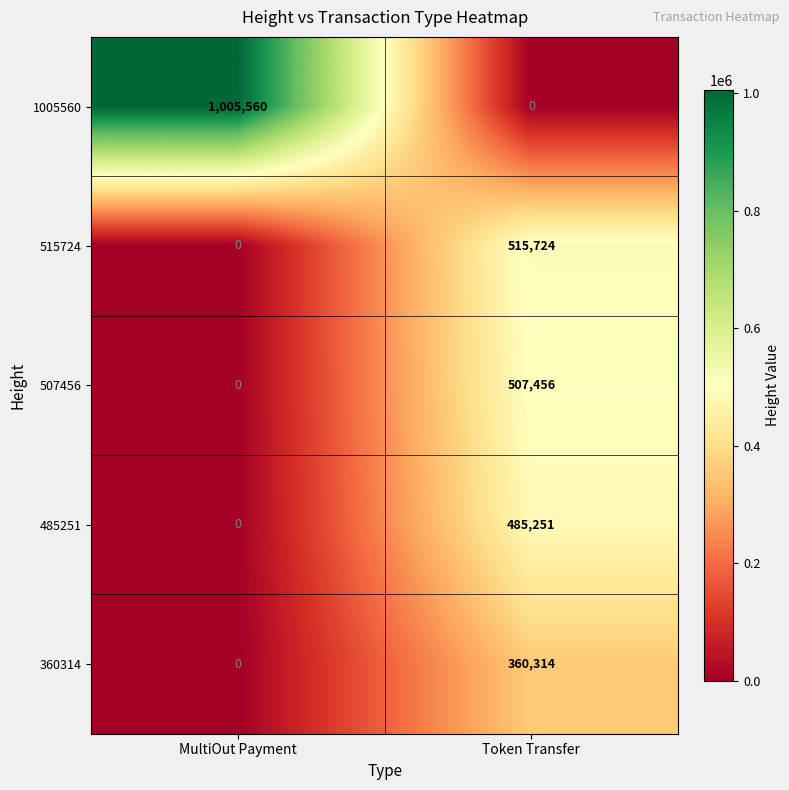

Reading left to right, transcribe all the data shown in this chart.

1005560: 1005560	0
515724: 0	515724
507456: 0	507456
485251: 0	485251
360314: 0	360314